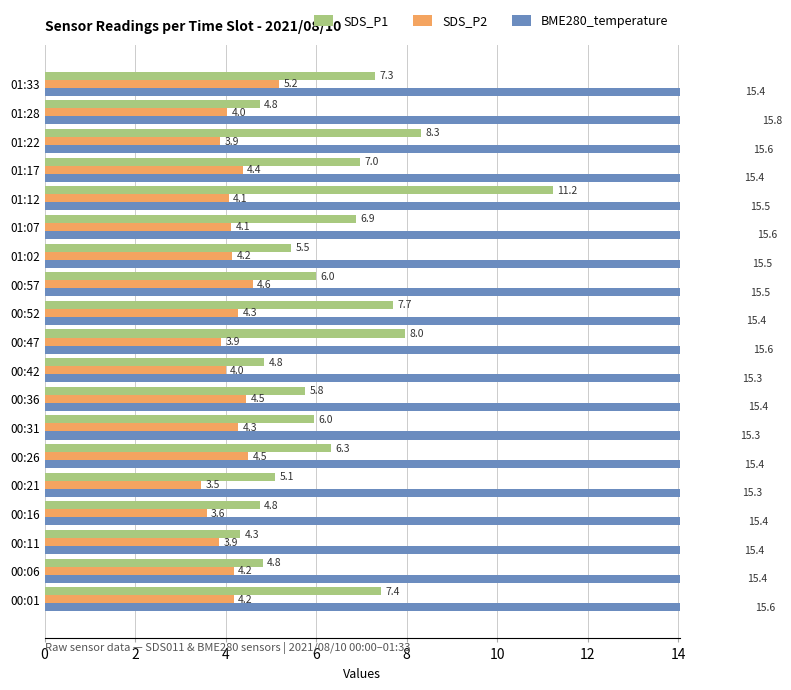

Reading left to right, what are all the values shown in this chart?

SDS_P1: 7.4	4.8	4.3	4.8	5.1	6.3	6.0	5.8	4.8	8.0	7.7	6.0	5.5	6.9	11.2	7.0	8.3	4.8	7.3
SDS_P2: 4.2	4.2	3.9	3.6	3.5	4.5	4.3	4.5	4.0	3.9	4.3	4.6	4.2	4.1	4.1	4.4	3.9	4.0	5.2
BME280_temperature: 15.6	15.4	15.4	15.4	15.3	15.4	15.3	15.4	15.3	15.6	15.4	15.5	15.5	15.6	15.5	15.4	15.6	15.8	15.4